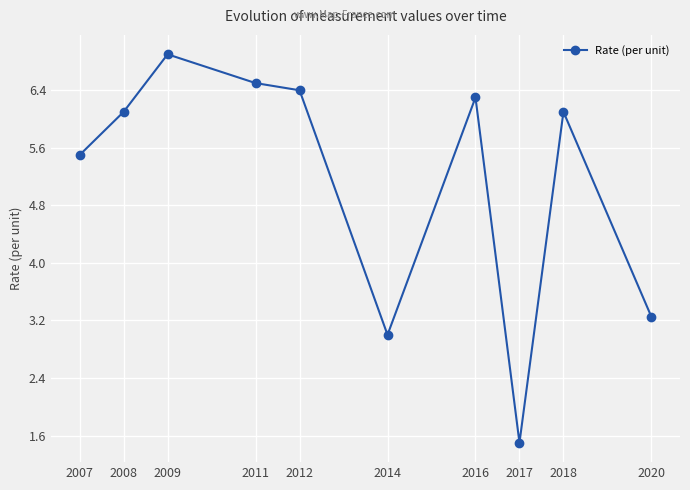

What is the change in value from 2017 to 2018?

+4.6